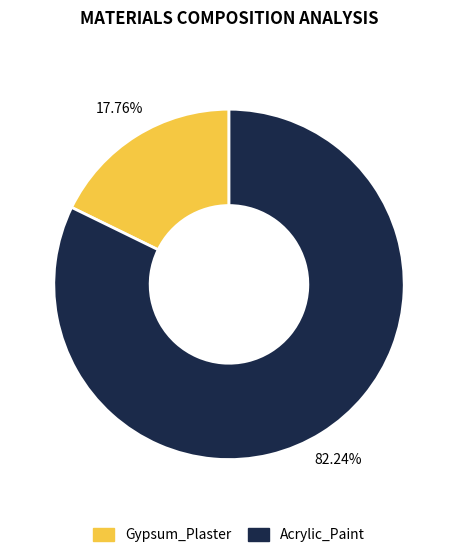

To the nearest percent, what is the difference between the largest and smallest slice percentages?

64%